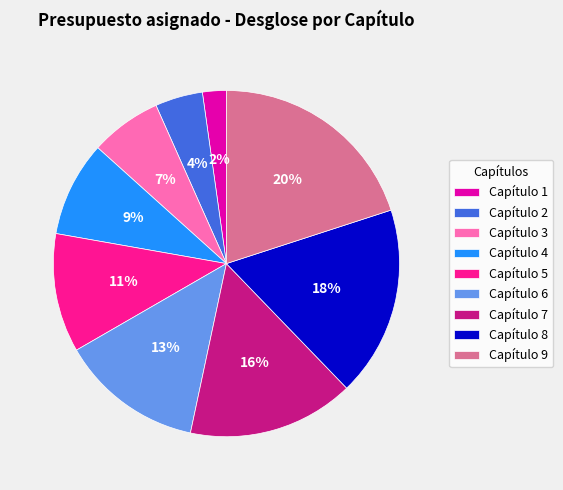

Count the number of slices in the pie.

9